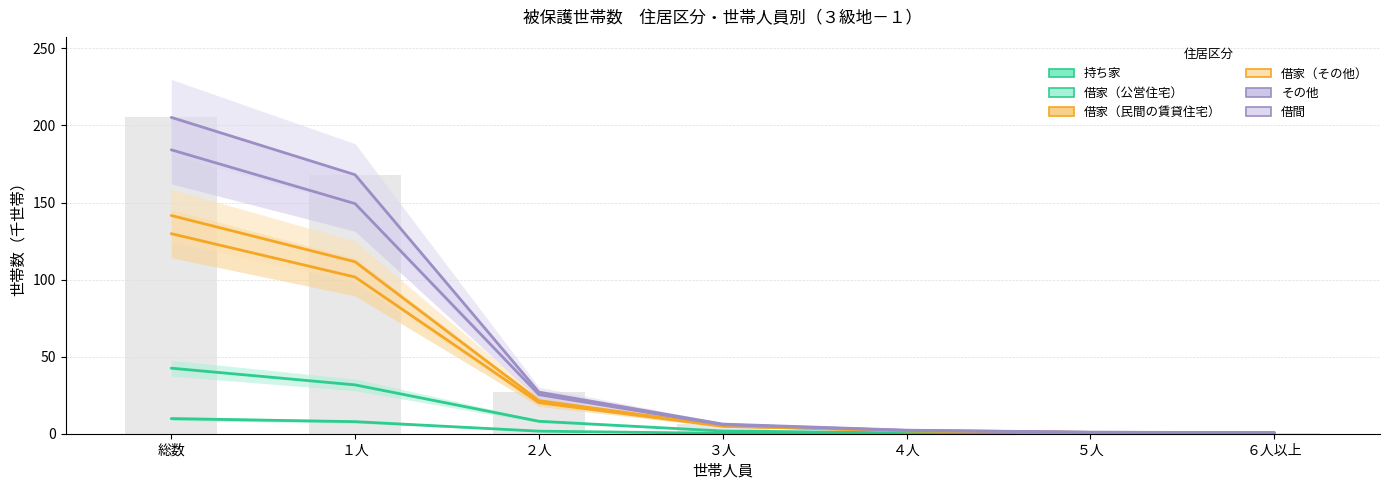

Reading left to right, transcribe all the data shown in this chart.

持ち家: 9.8	7.8	1.7	0.3	0.0	0.0	0.0
借家（公営住宅）: 42.5	31.7	8.1	1.8	0.6	0.2	0.2
借家（民間の賃貸住宅）: 129.8	101.7	20.1	4.8	1.8	0.8	0.6
借家（その他）: 141.6	111.6	21.5	5.1	1.9	0.8	0.6
その他: 184.2	149.3	25.3	5.8	2.1	0.9	0.7
借間: 205.3	168.0	27.0	6.3	2.3	1.0	0.7